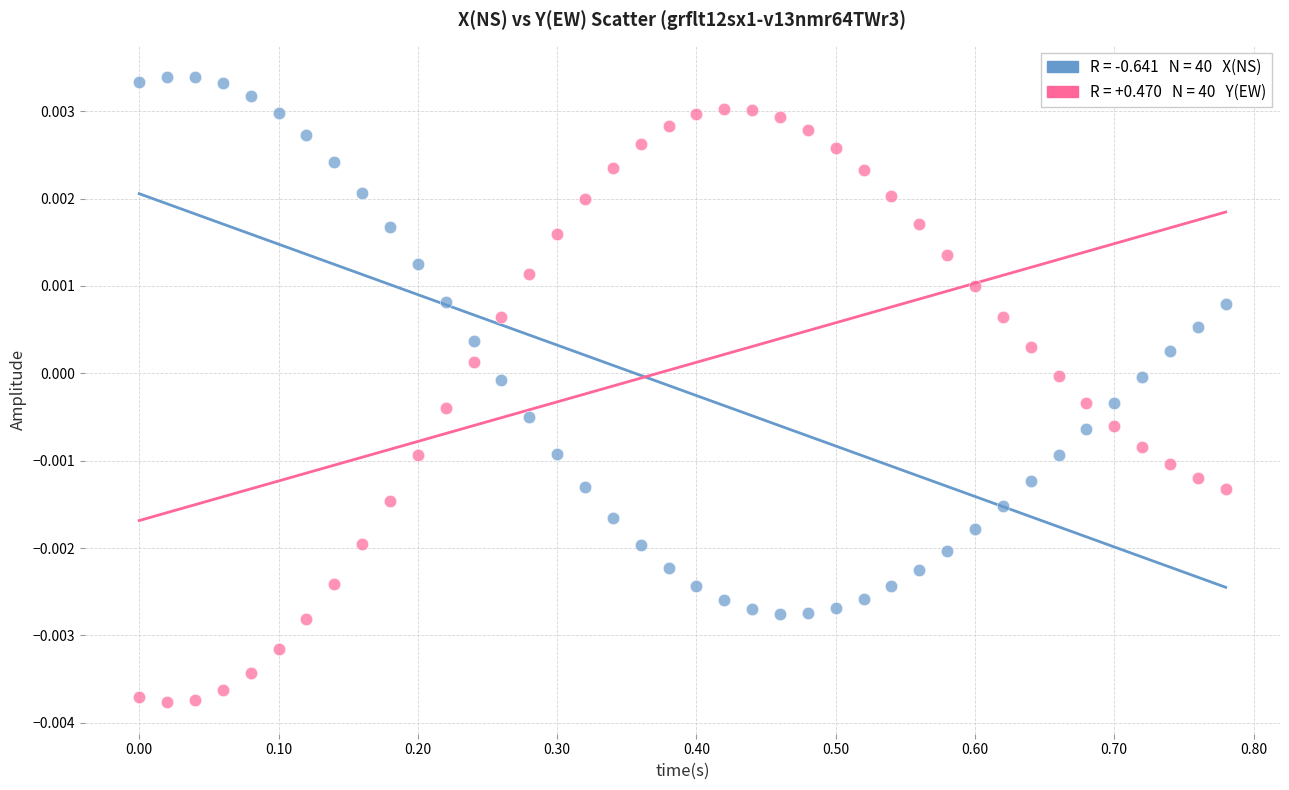

Across all data points, what is the range of X values (max minus min)?

0.8